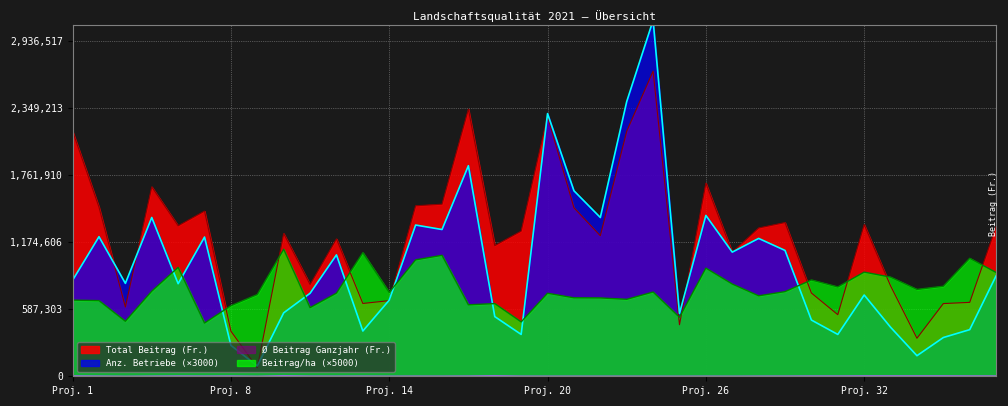

At 17, list the series in order from smallest to largest.

Ø Beitrag Ganzjahr (Fr.), Beitrag/ha (Fr.), Anz. Ganzjahresbetriebe, Total Beitrag (Fr.)